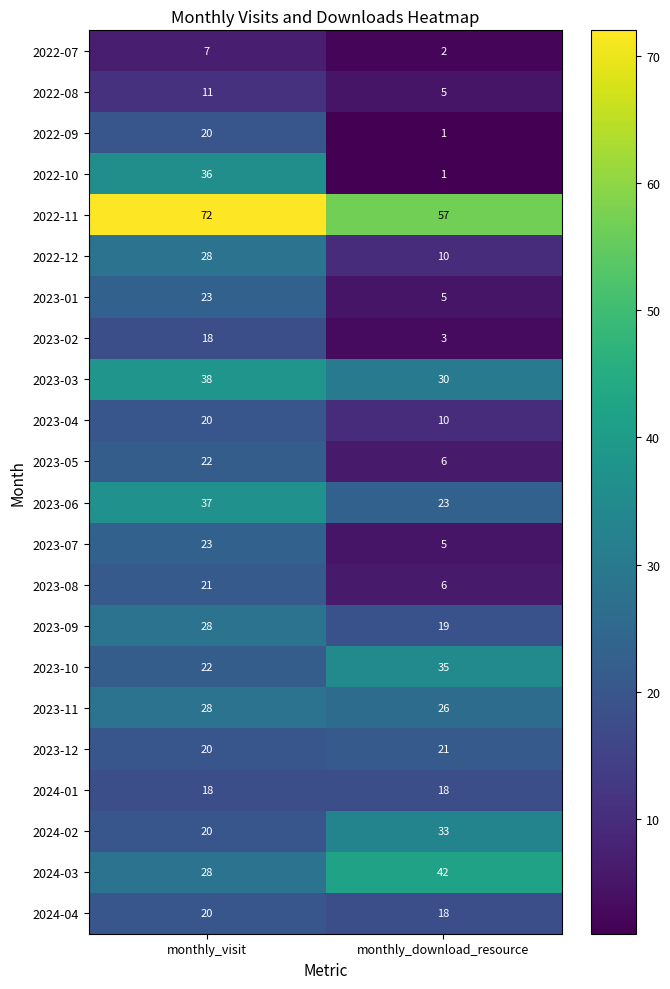

The value of 2022-08 at monthly_visit is 11. True or false?

True